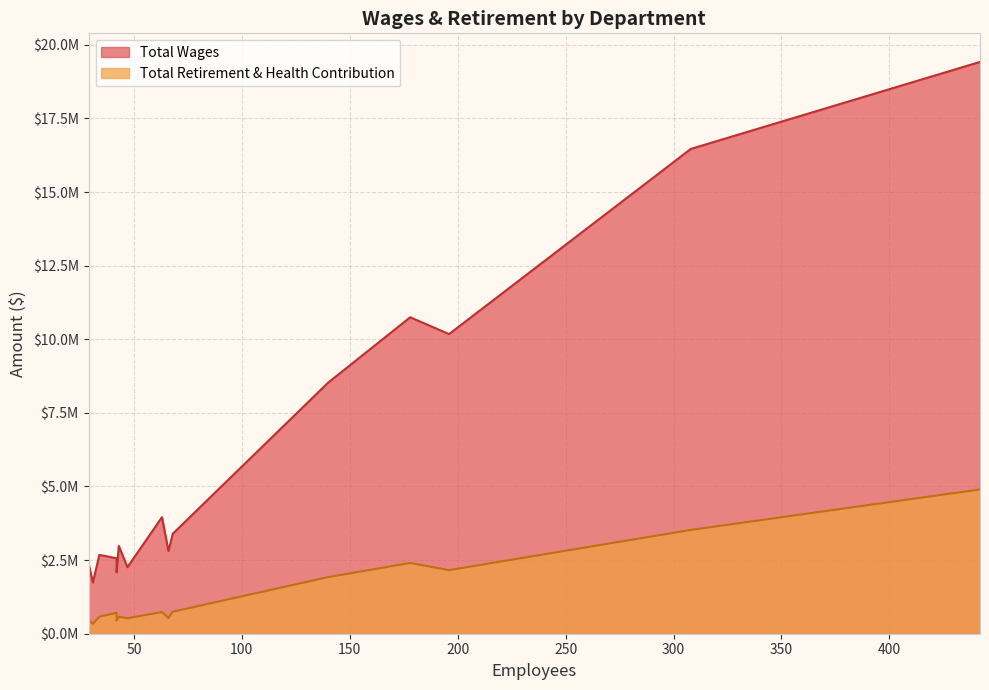

How many data points does each series have?

15